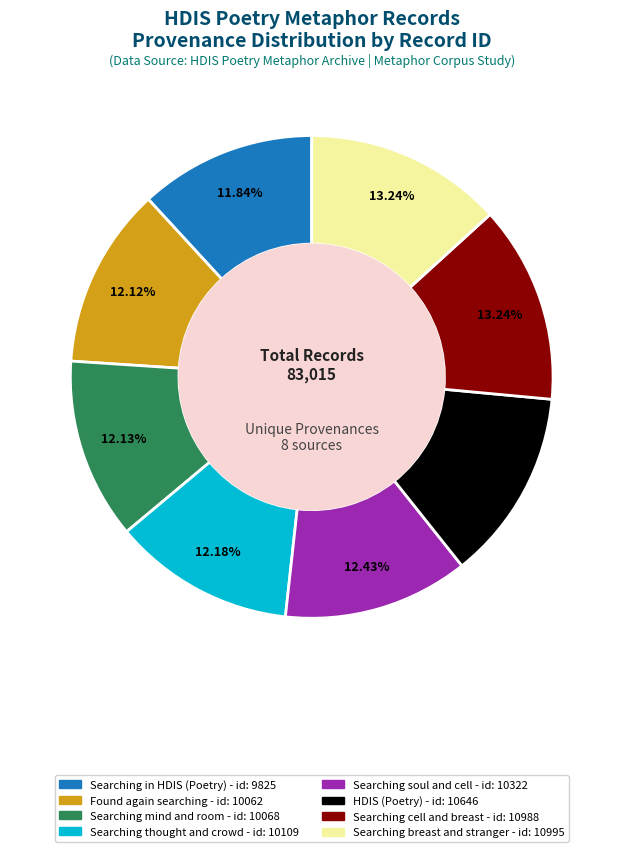

Does Searching soul and cell represent more than half of the total?

No